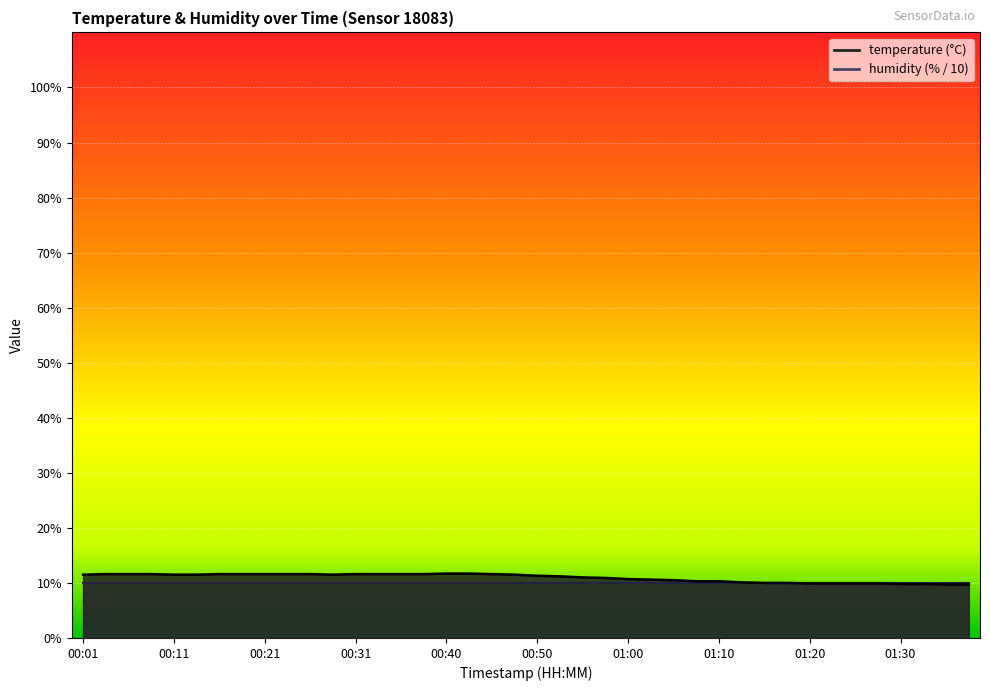

What is the label of the 27th point from the left?

01:05